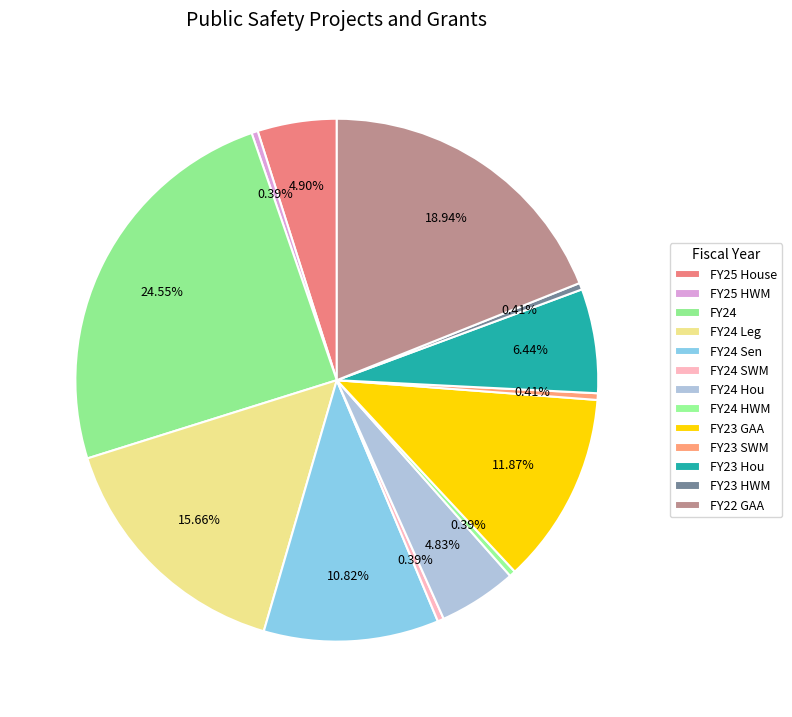

How many segments does this pie chart have?

13